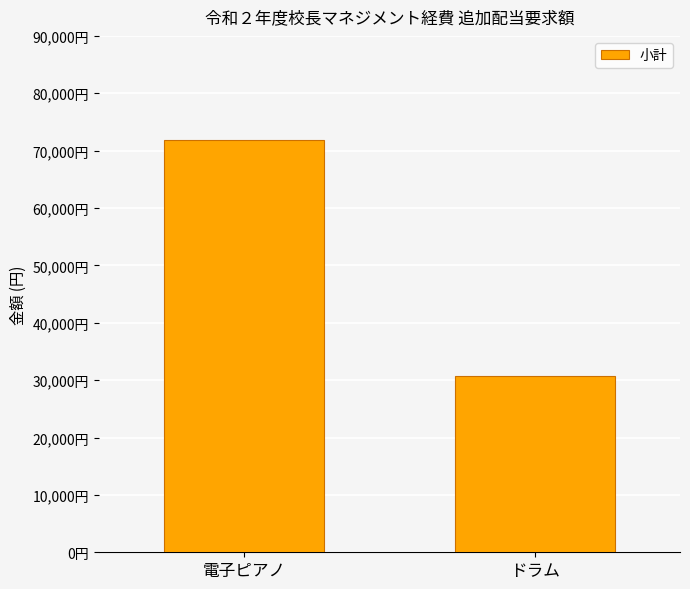

What is the difference between the maximum and minimum values?

41060